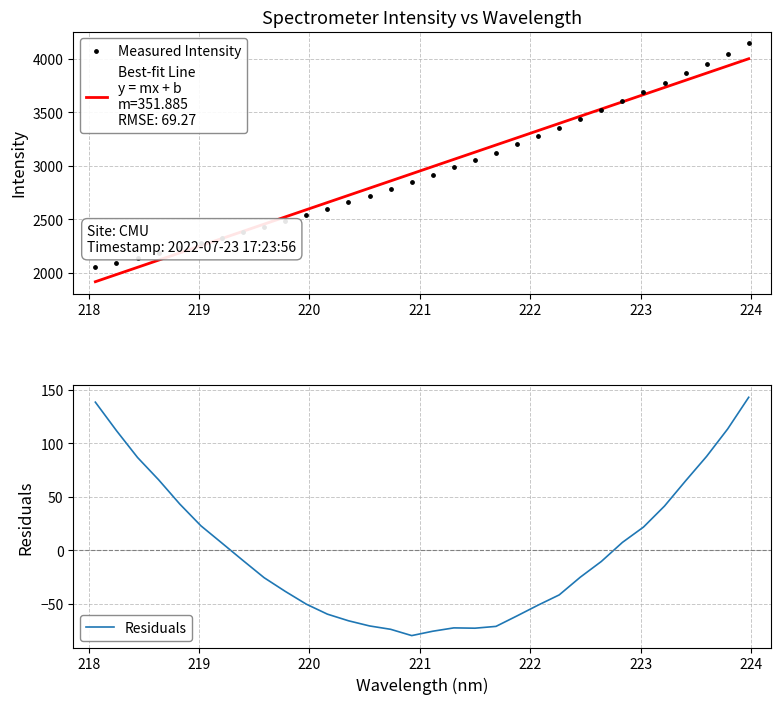

Which series has the largest Y range (max minus min)?

Measured Intensity